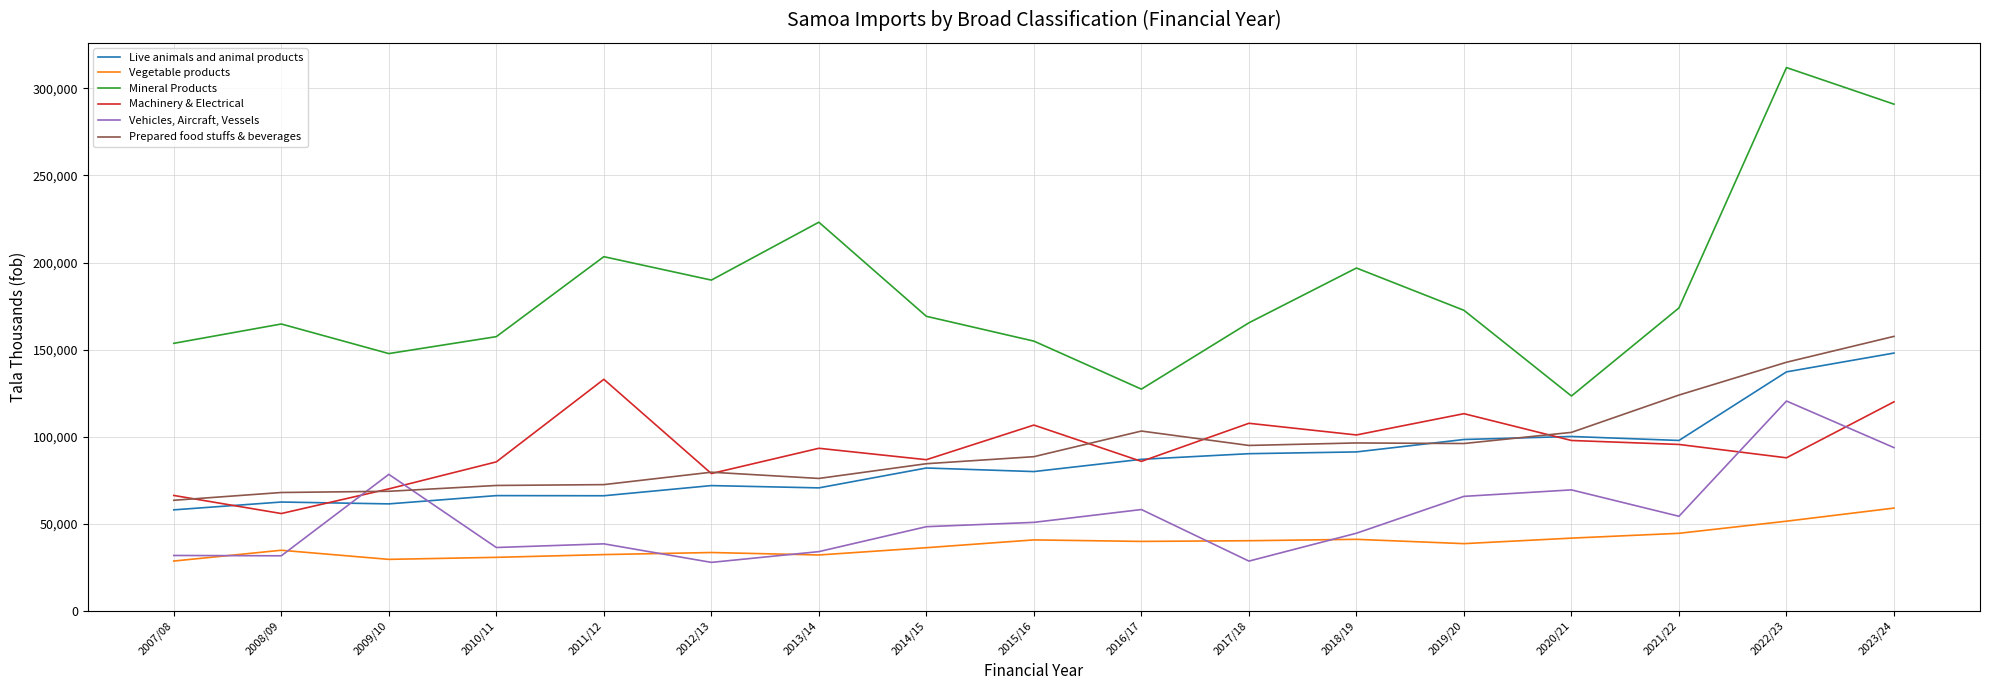

Between 2008/09 and 2023/24, which series saw the biggest shift?

Mineral Products